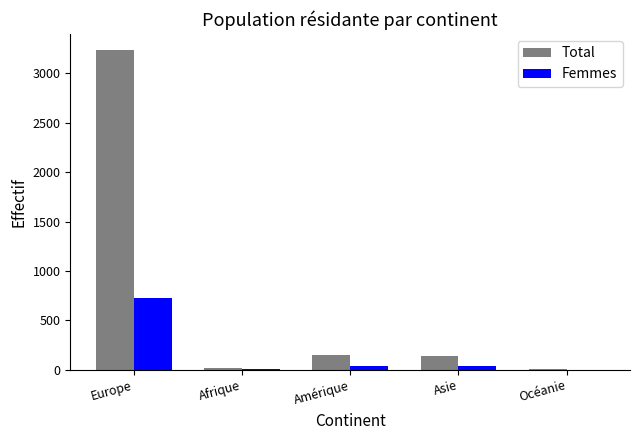

At which label is Total closest to 1620?

Amérique